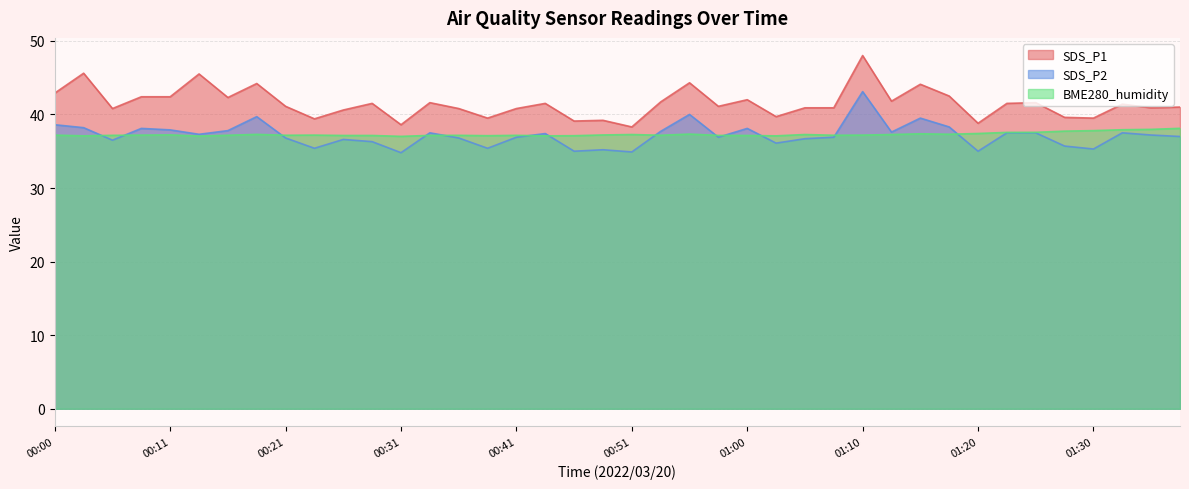

What is the label of the 20th point from the left?

00:48